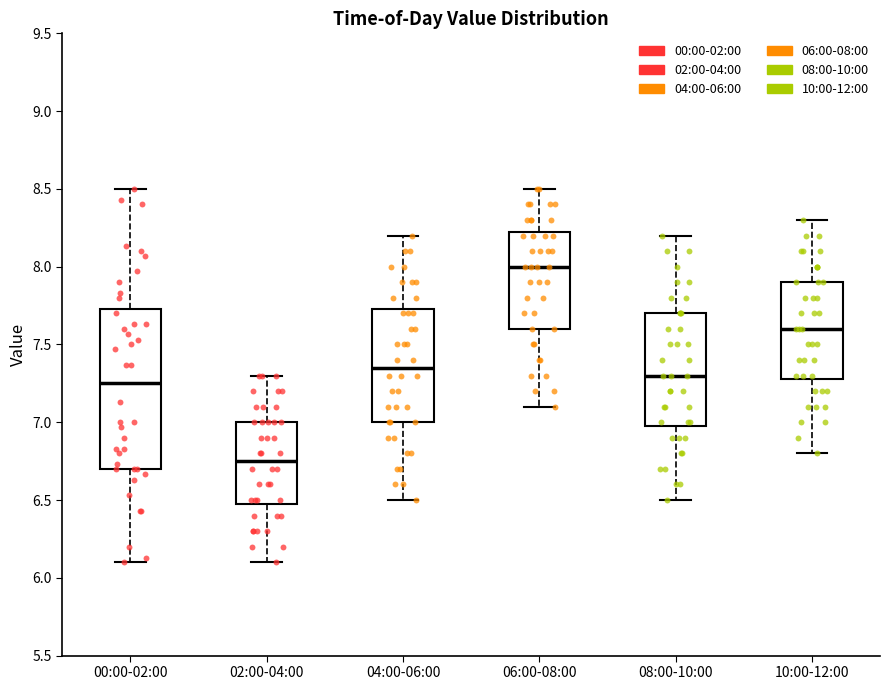

Comparing the boxes themselves (not the whiskers), which one is the tallest?

00:00-02:00